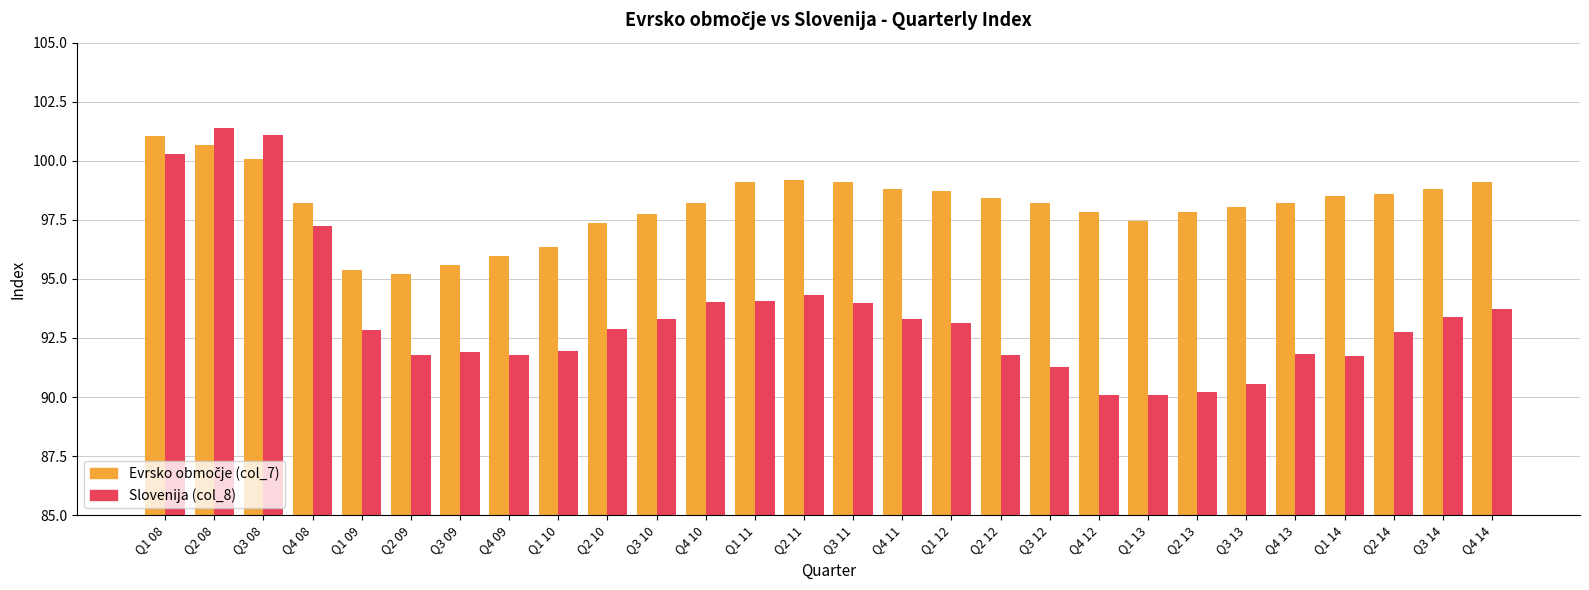

The Slovenija (col_8) series shows 148.4 at Q1 11. True or false?

False